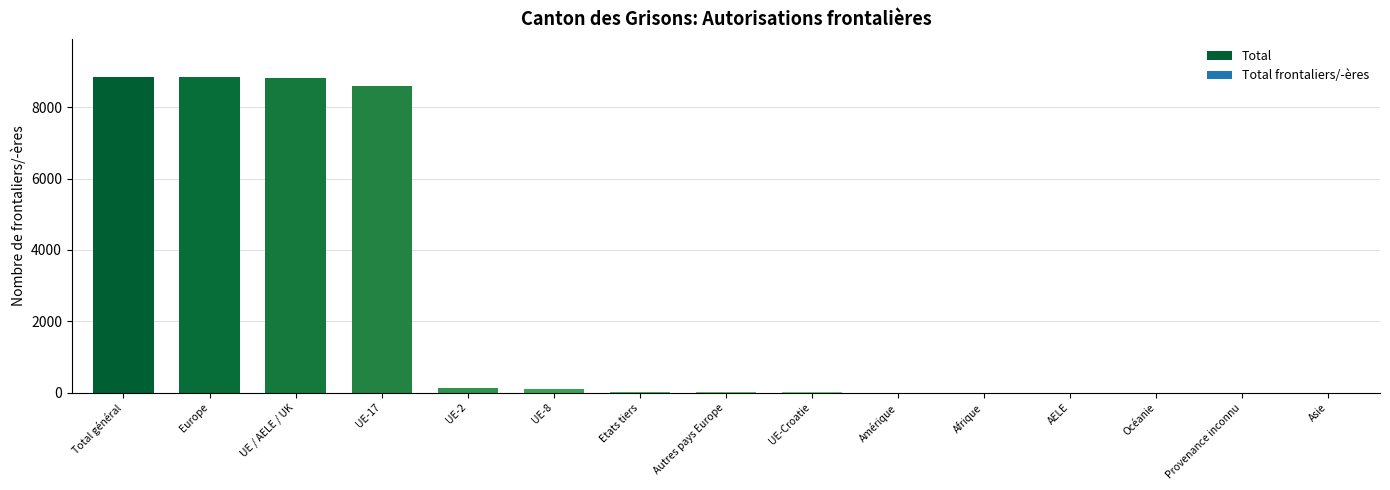

The value at Asie is 0. True or false?

True